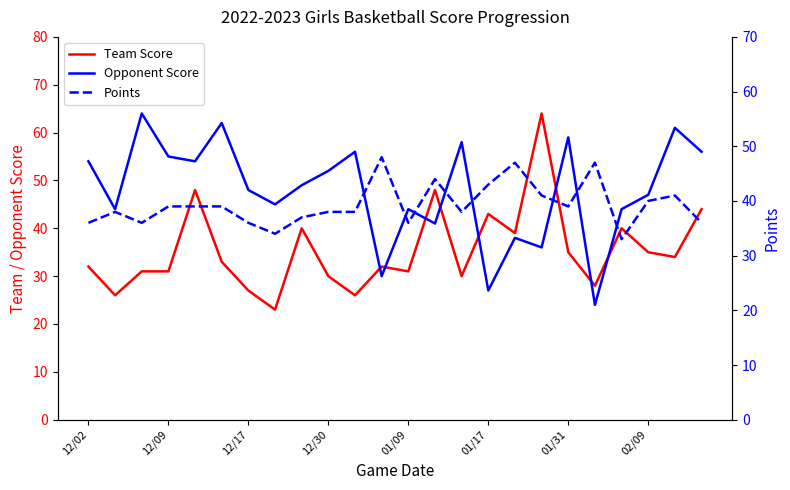

What is the average value of the Points series?

39